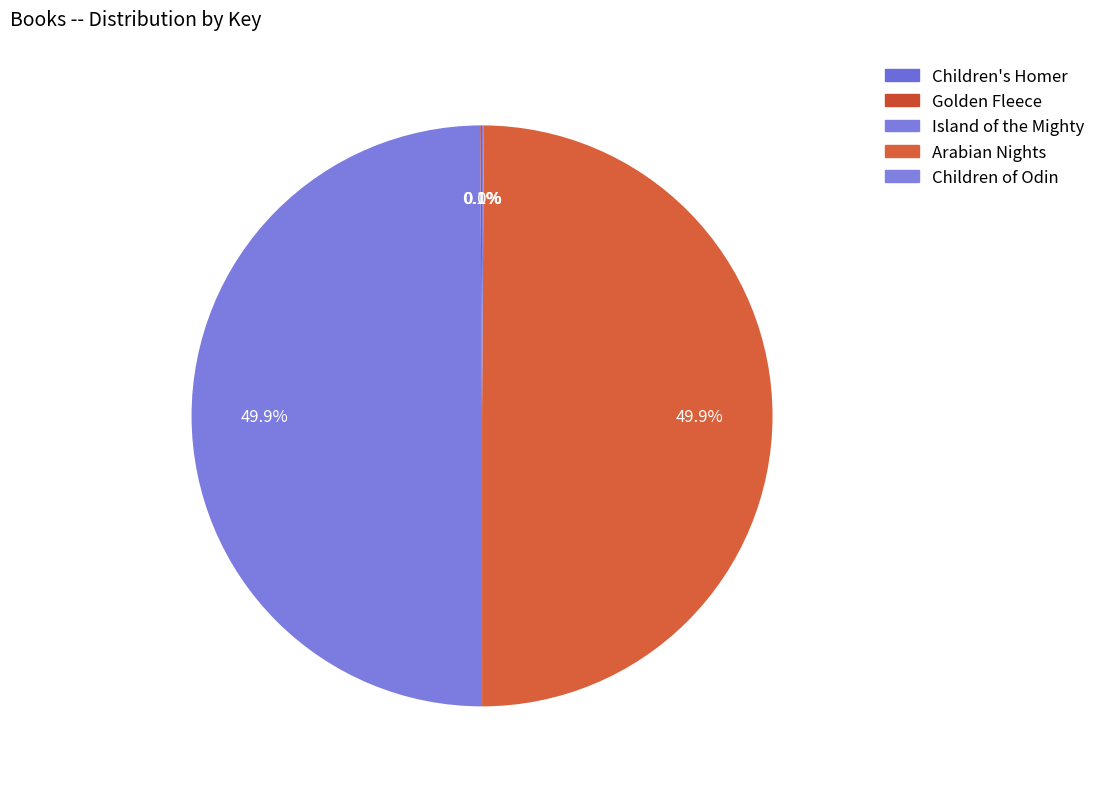

Does Golden Fleece represent more than half of the total?

No